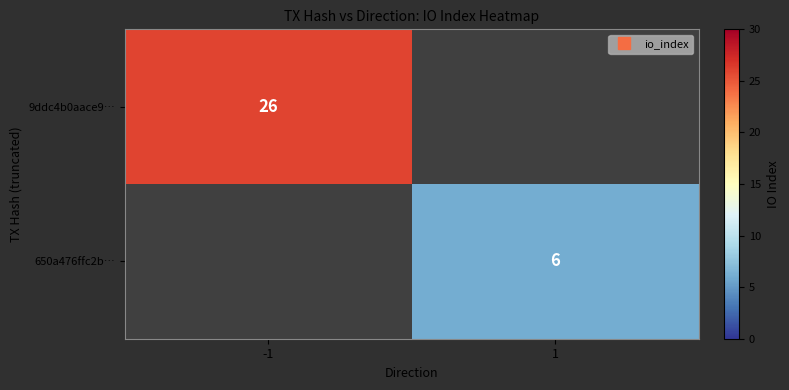

Between -1 and 1, which is larger?

-1